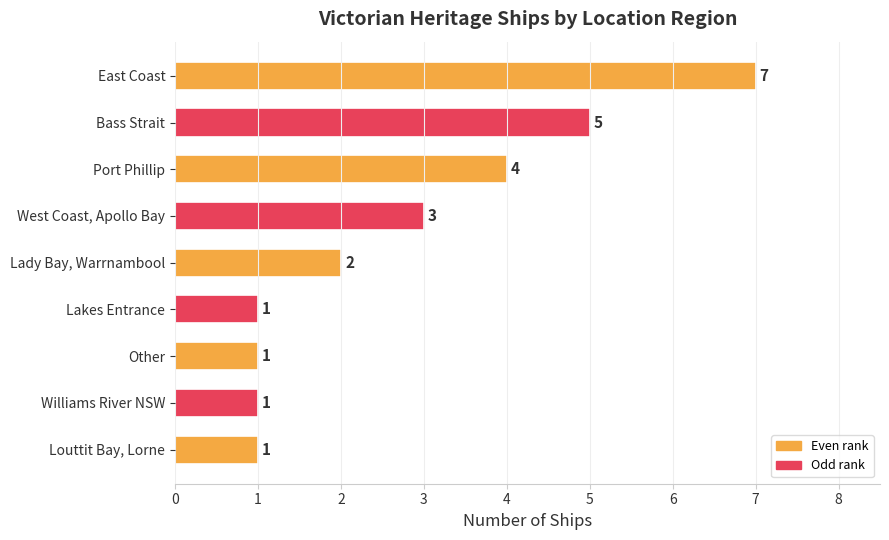

What is the label of the 3rd bar from the bottom?

Other